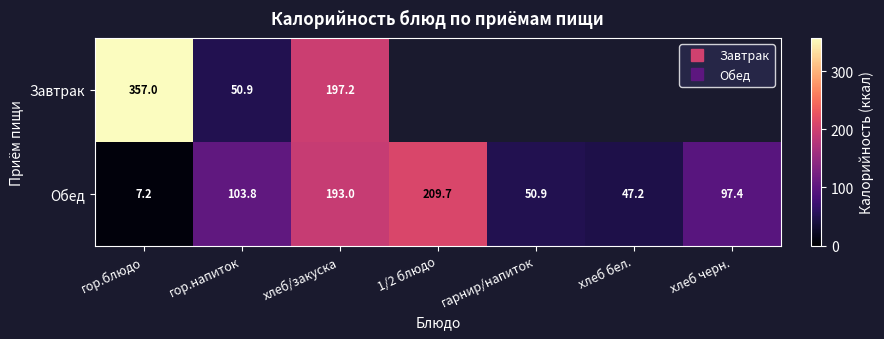

The value of Завтрак at 1/2 блюдо is 0.0. True or false?

True